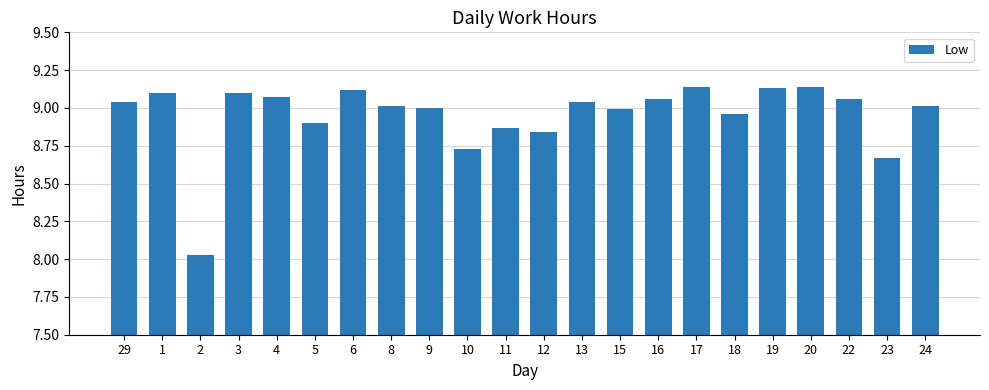

What is the difference between the second highest and second lowest values?

0.5